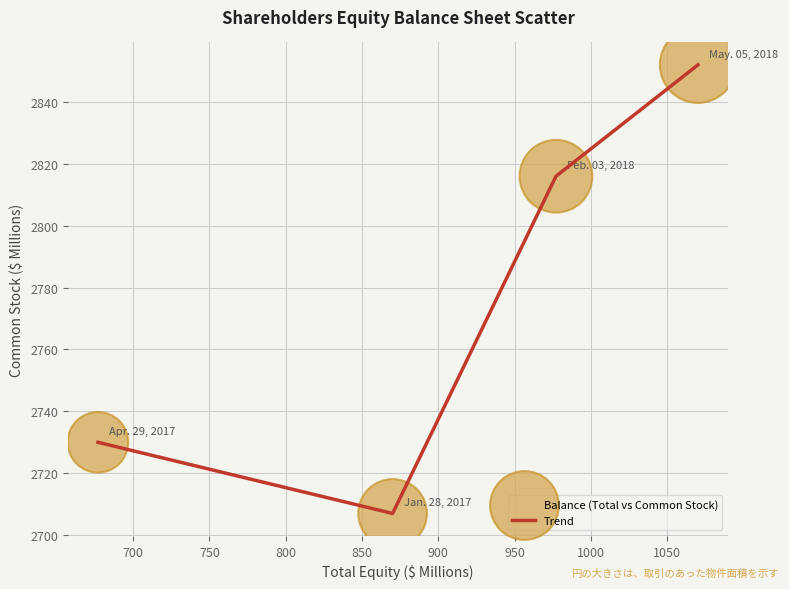

What is the greatest value displayed?

2852